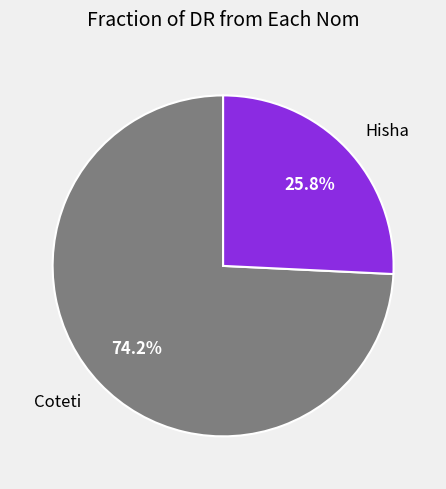

How many slices are in this pie chart?

2